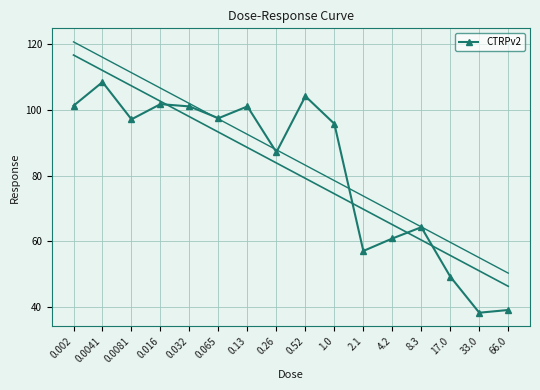

How many interior local valleys (lower than both neighbors) does the data have?

5